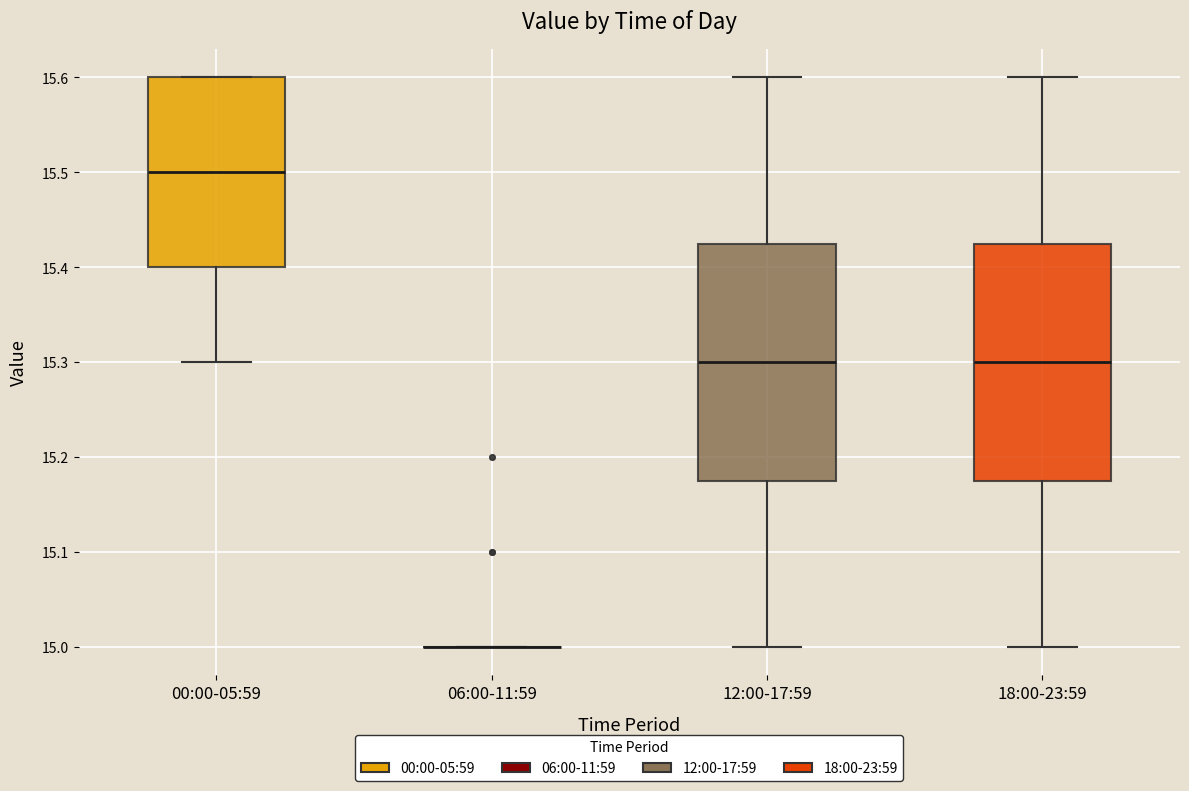

Where does the median line of the box for 12:00-17:59 sit on the y-axis? The values are not printed on the chart, so give them approximately, as read against the axis.

15.30